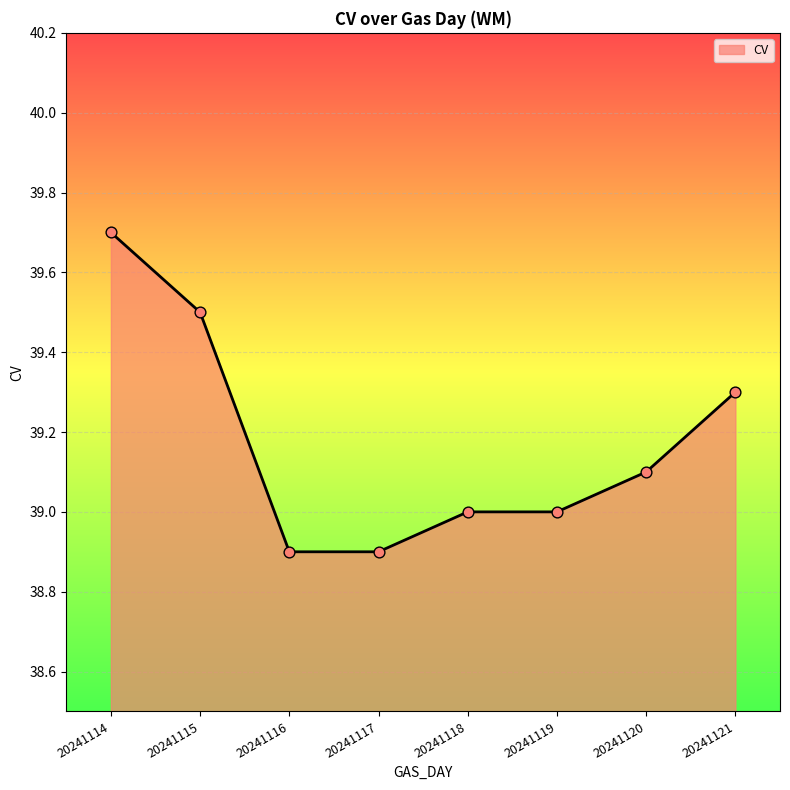

Which has a higher value, 20241119 or 20241117?

20241119